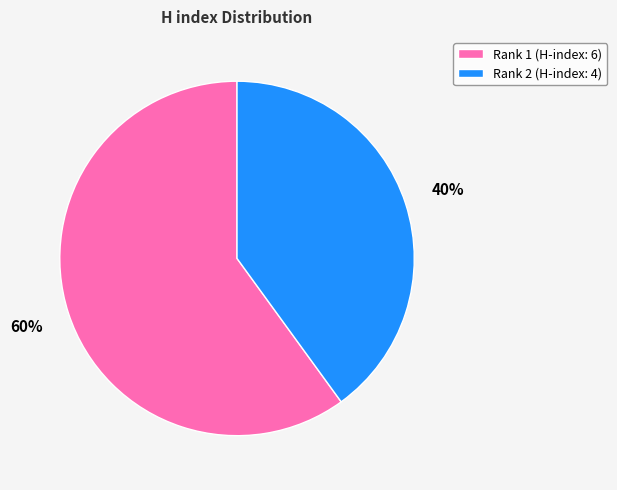

Between Rank 2 (H-index: 4) and Rank 1 (H-index: 6), which is larger?

Rank 1 (H-index: 6)